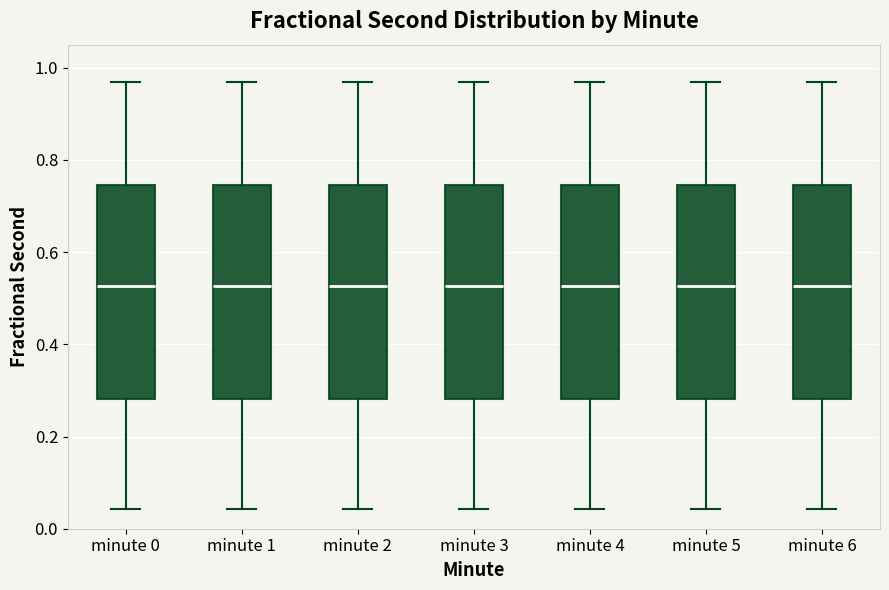

Reading left to right, read every box against the y-axis: the position of its median line, the range the box covers, and the ends of its whiskers. The values are not printed on the chart, so give them approximately, as read against the axis.

minute 0: median 0.52, box 0.28 to 0.74, whiskers 0.04 to 0.96
minute 1: median 0.52, box 0.28 to 0.74, whiskers 0.04 to 0.96
minute 2: median 0.52, box 0.28 to 0.74, whiskers 0.04 to 0.96
minute 3: median 0.52, box 0.28 to 0.74, whiskers 0.04 to 0.96
minute 4: median 0.52, box 0.28 to 0.74, whiskers 0.04 to 0.96
minute 5: median 0.52, box 0.28 to 0.74, whiskers 0.04 to 0.96
minute 6: median 0.52, box 0.28 to 0.74, whiskers 0.04 to 0.96